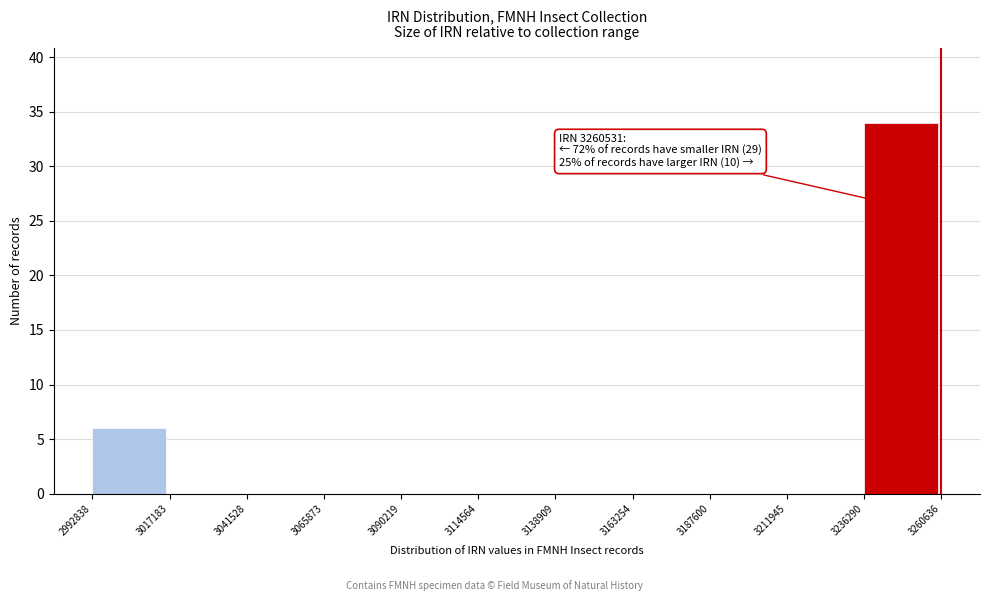

Which range on the x-axis has the tallest bar?

3236290 to 3260636